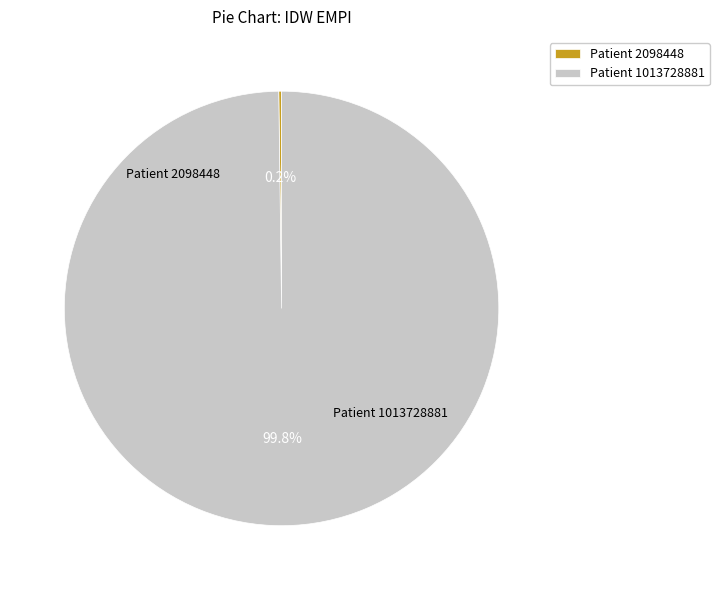

Which category accounts for the majority?

Patient 1013728881